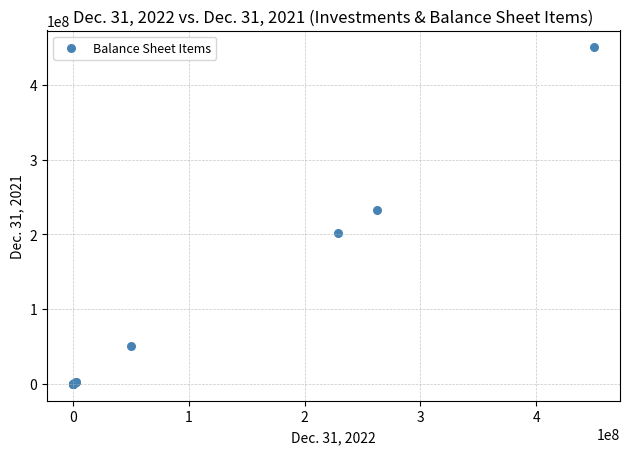

What Y value in the scatter plot is closest to 225000000?

232419916.0